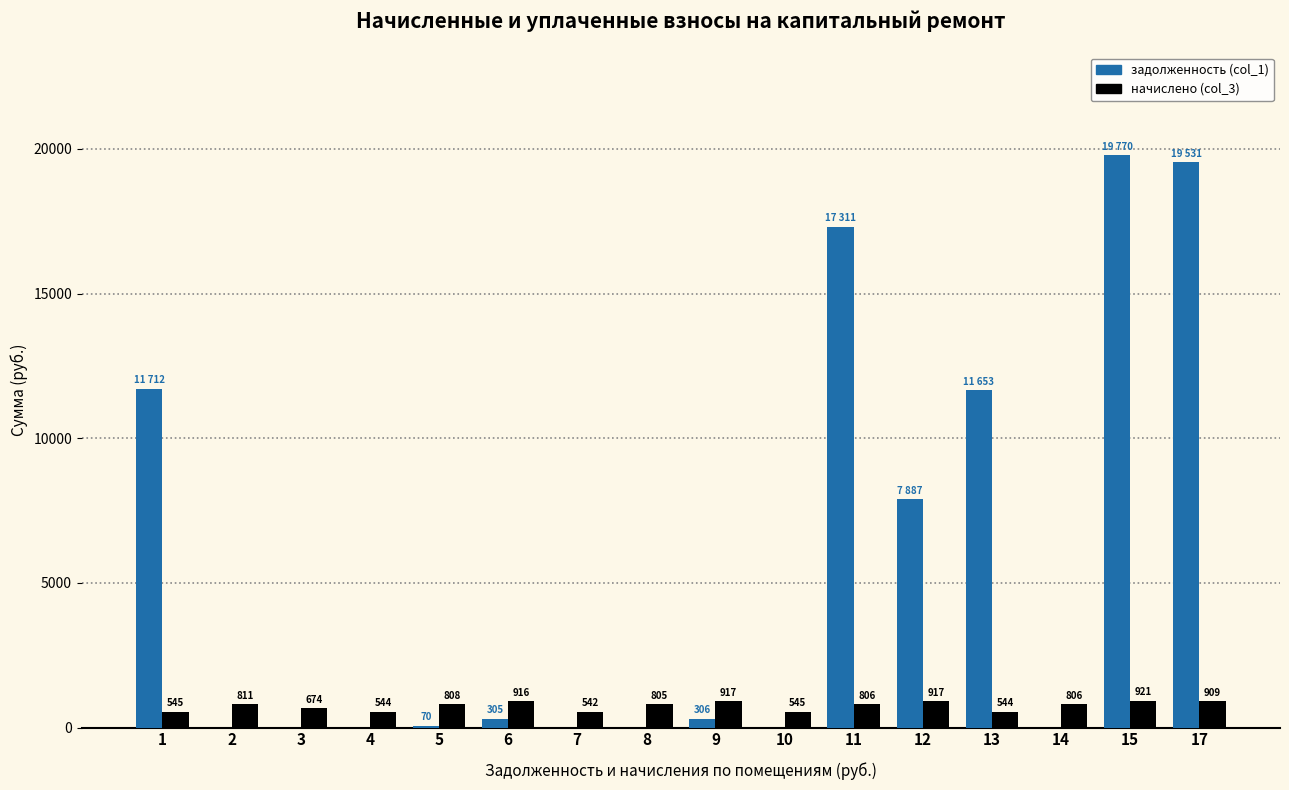

Which series has the largest total across all categories?

задолженность (col_1)